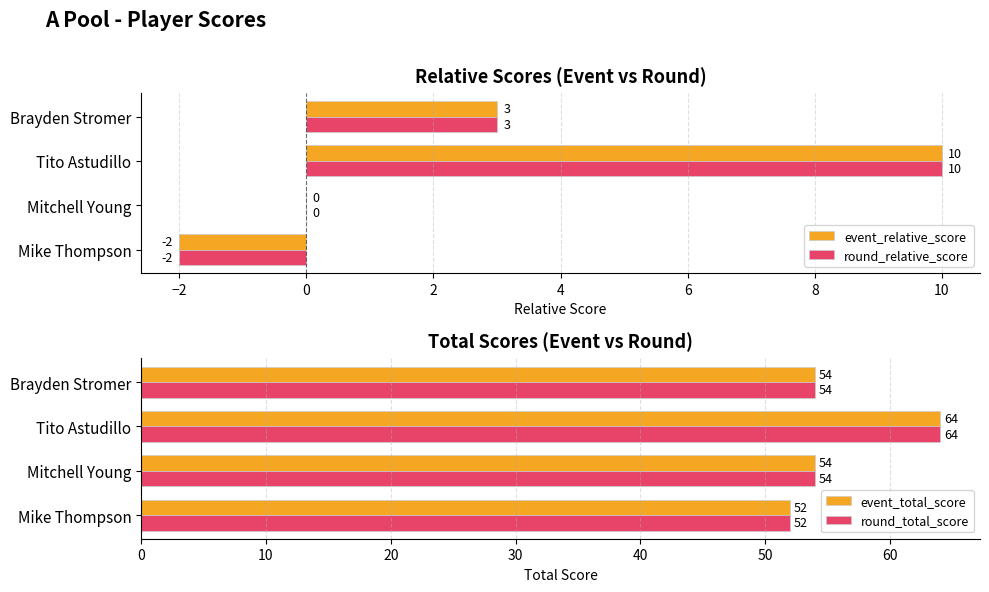

What is the difference between the second highest and minimum values in the event_relative_score series?

5